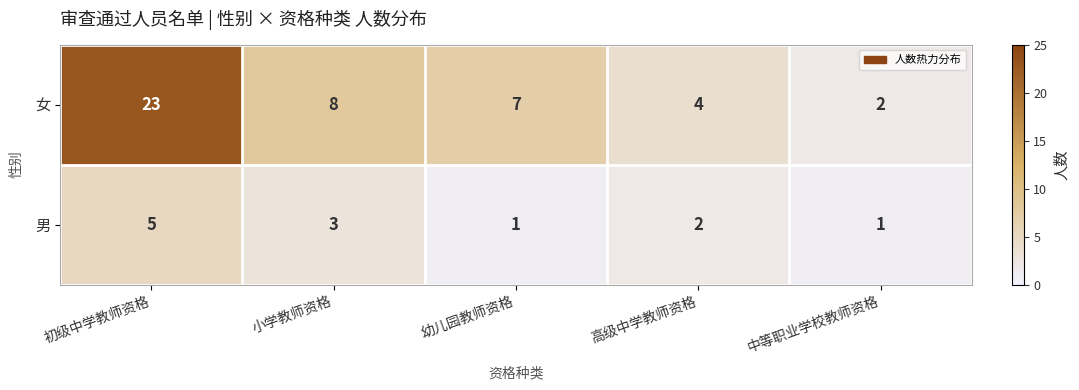

True or false: 男 has a value of 2 at 高级中学教师资格.

True